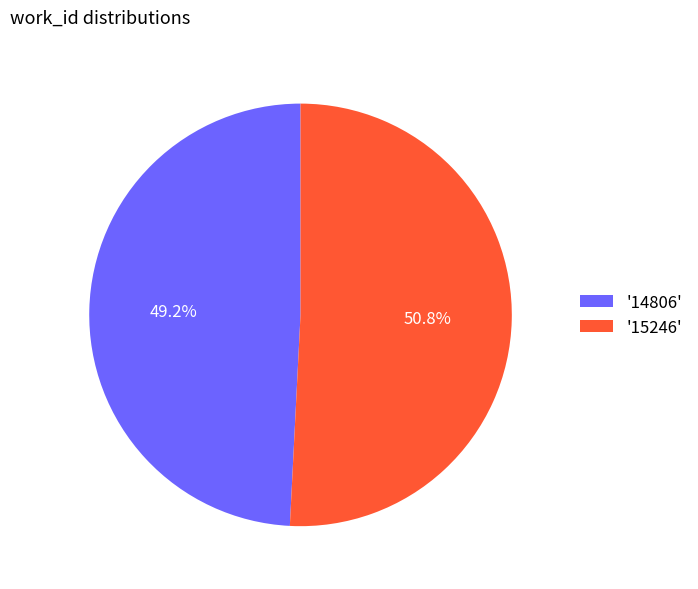

How many segments does this pie chart have?

2